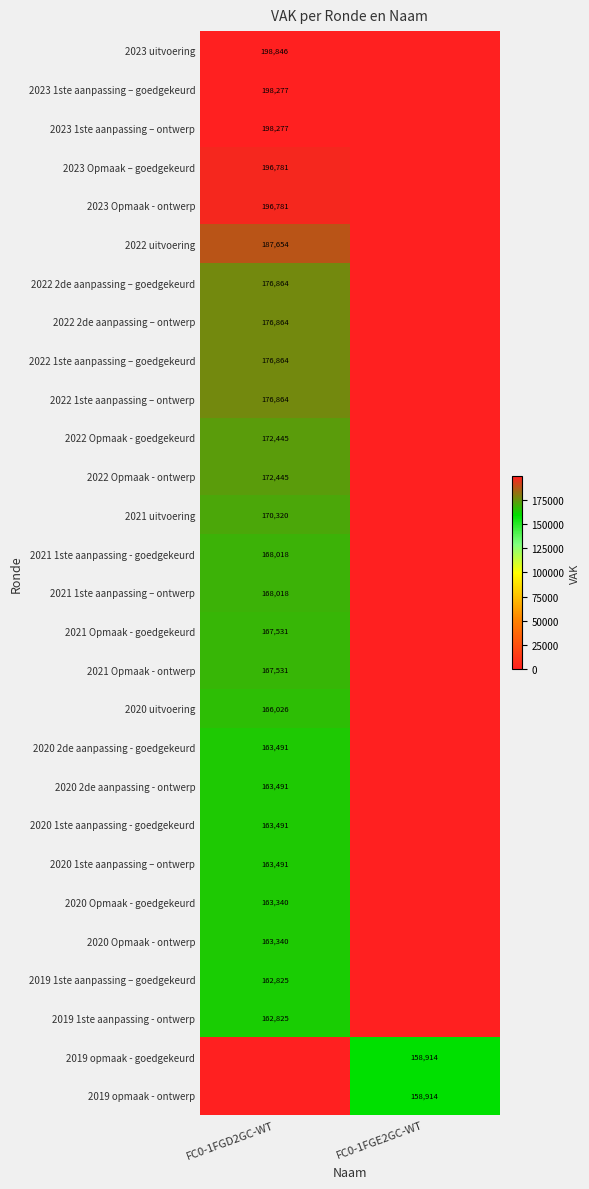

What is the total value across all series at FC0-1FGE2GC-WT?

317828